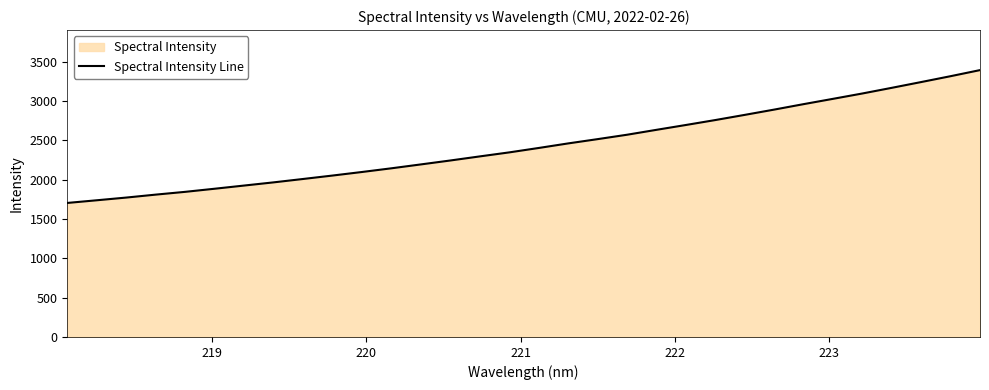

What is the maximum value shown in the chart?

3391.2